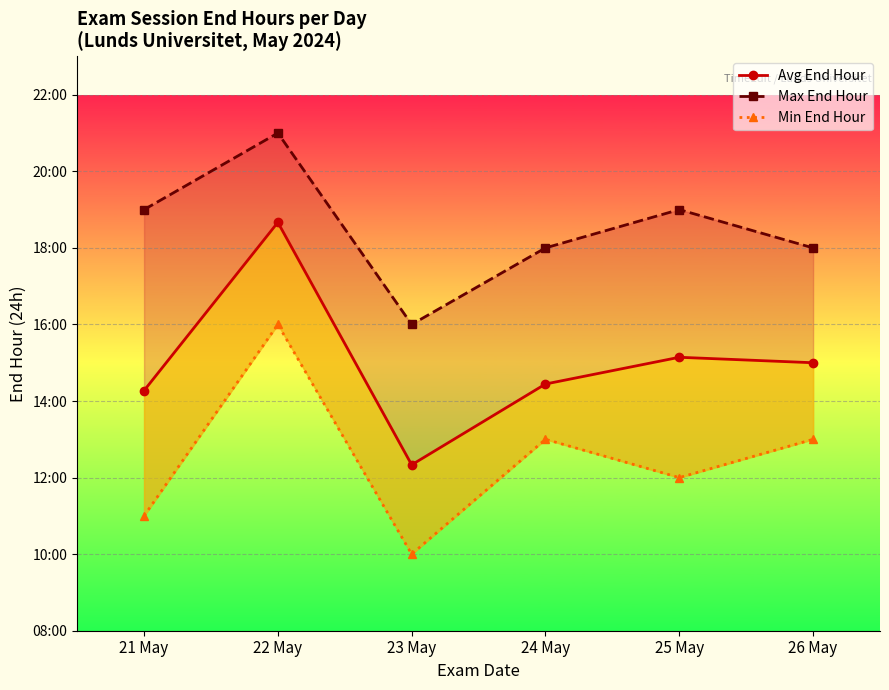

List the labels in order of Avg End Hour value, smallest first.

23 May, 21 May, 24 May, 26 May, 25 May, 22 May